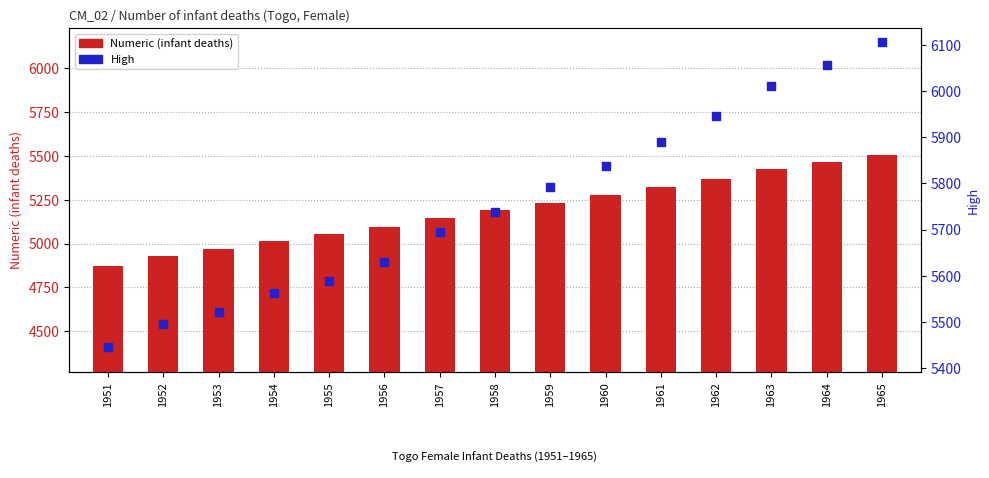

Which series has the largest total across all categories?

High